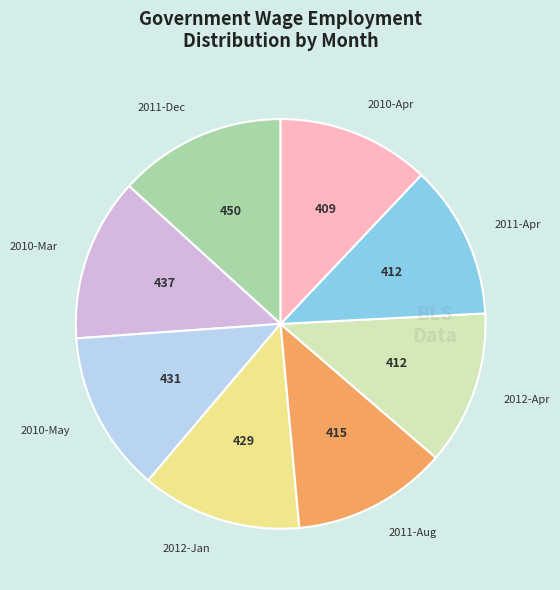

Is there any slice that represents more than half of the pie?

No